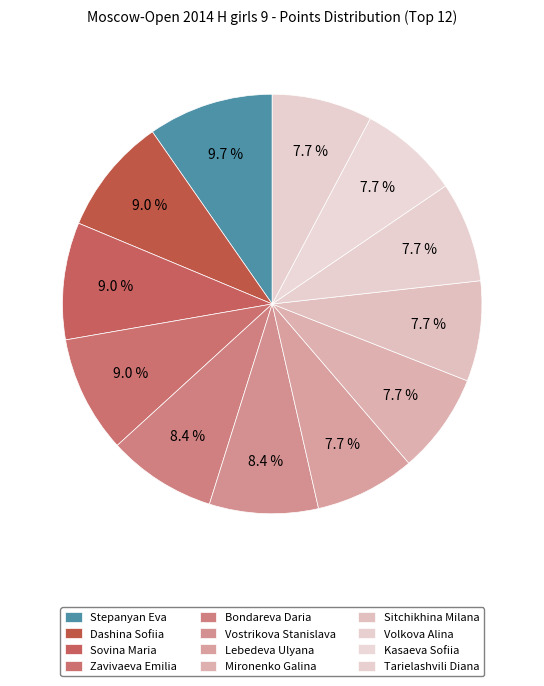

How much of the chart is everything except Tarielashvili Diana?

92.3%